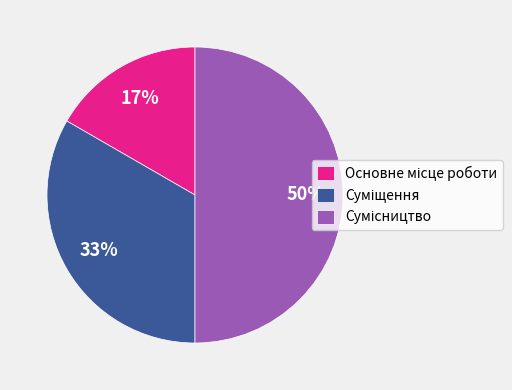

How many slices are in this pie chart?

3